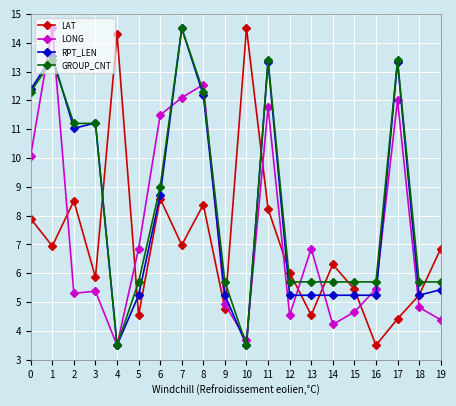

What is the minimum value shown in the chart?

3.5